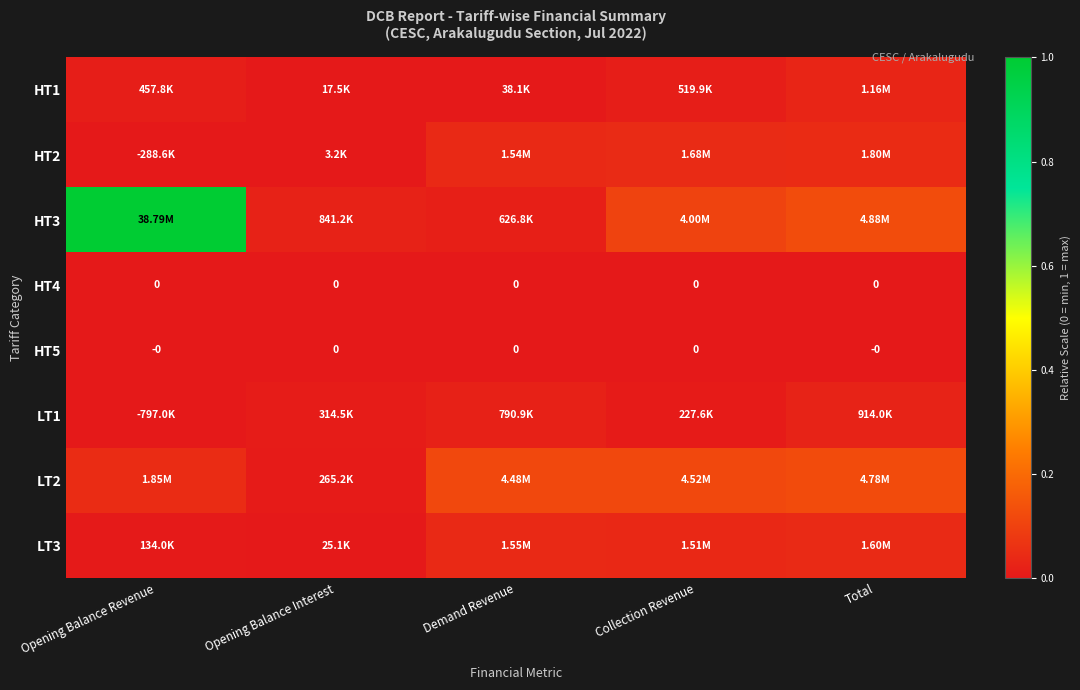

Which category has the highest value in the LT3 series?

Total